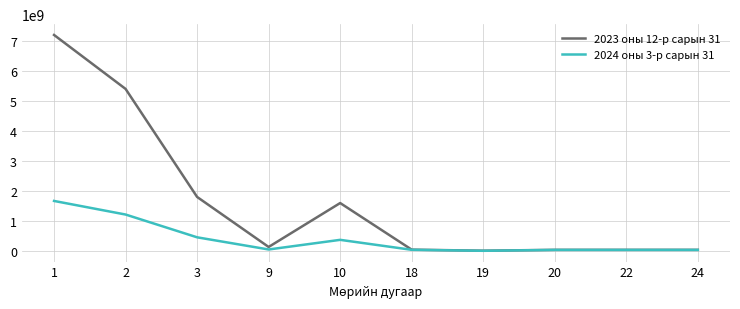

List the series in order of their peak value, highest first.

2023 оны 12-р сарын 31, 2024 оны 3-р сарын 31